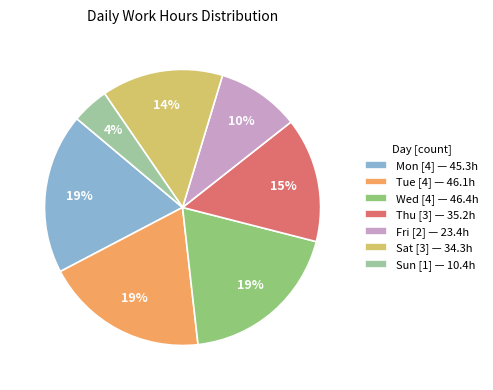

Combined, do Tue [4] — 46.1h and Wed [4] — 46.4h account for over 50%?

No